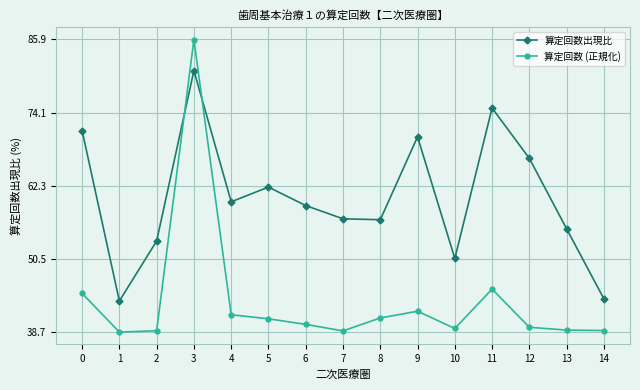

How many lines are shown in the chart?

2